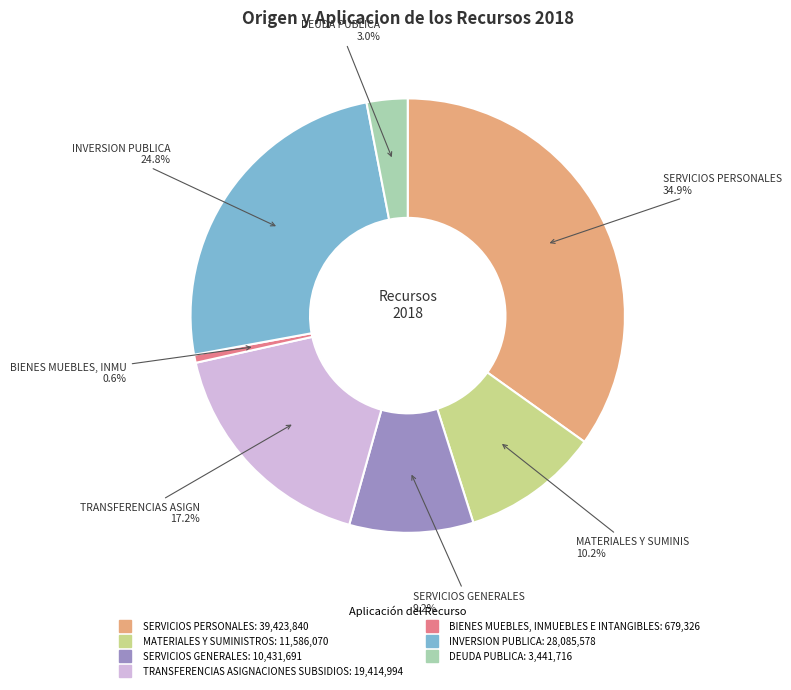

What portion of the pie excludes SERVICIOS PERSONALES?

65.1%